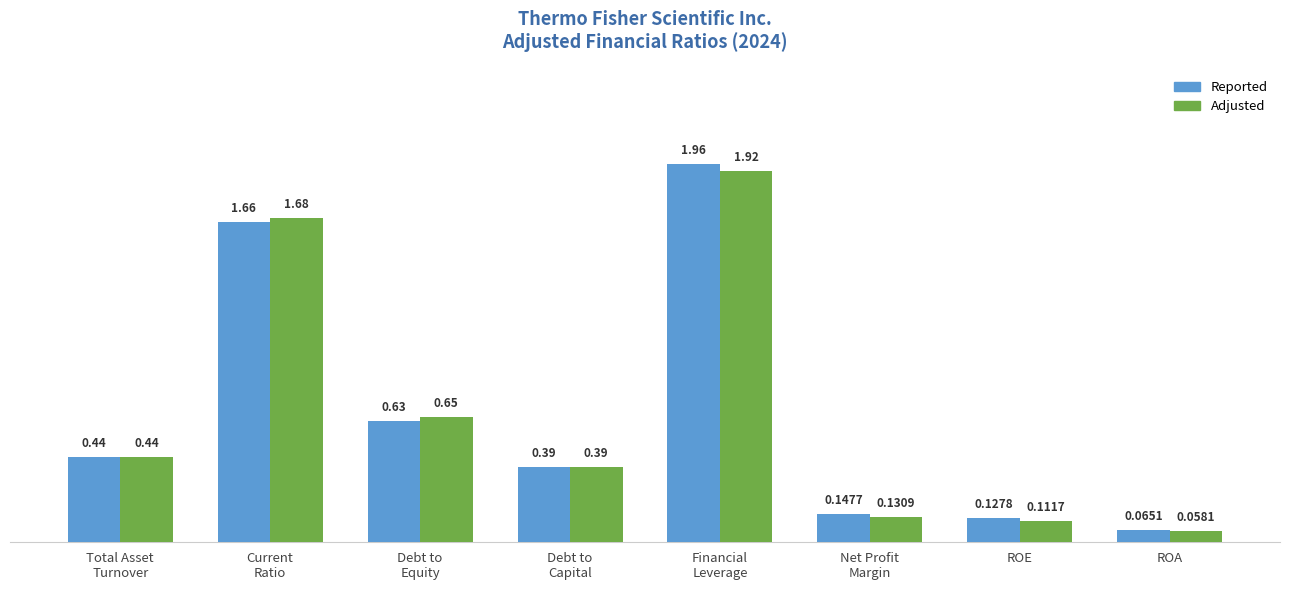

Where is Adjusted nearest to the value 0?

ROA